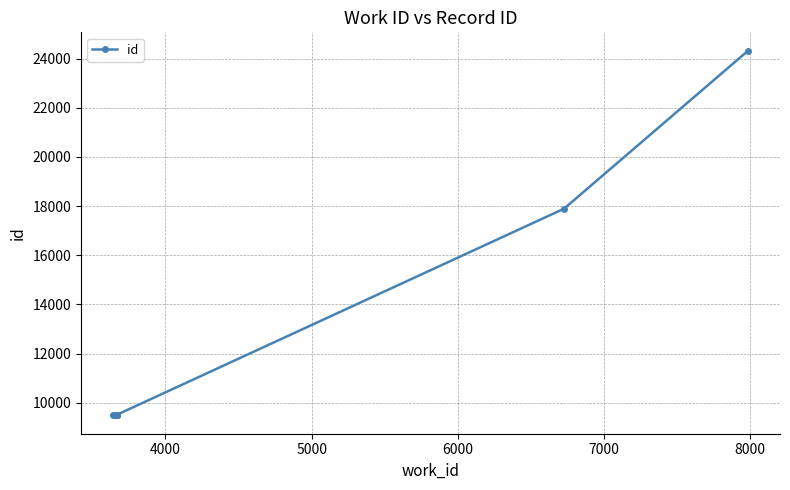

True or false: the data has more than 0 interior local peaks.

False